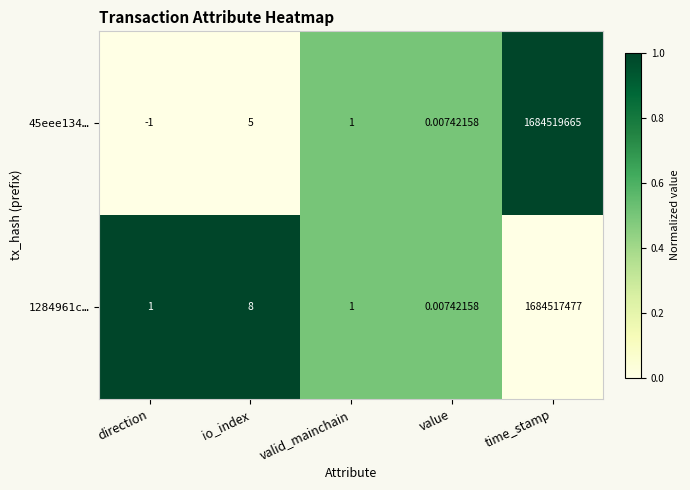

List the labels in order of 45eee134… value, smallest first.

direction, value, valid_mainchain, io_index, time_stamp